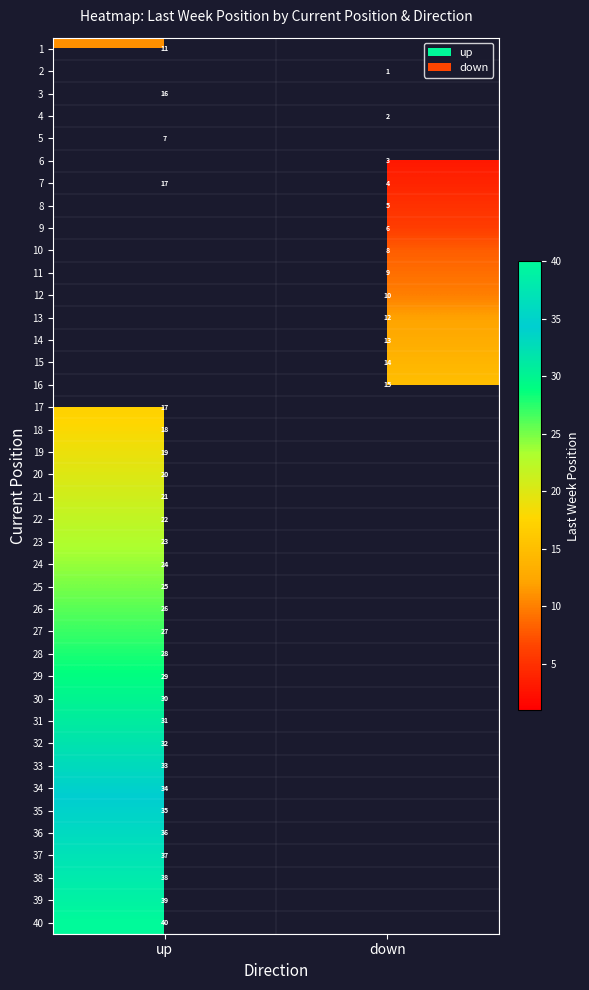

What is the spread (max minus min) of values at up?

33.0